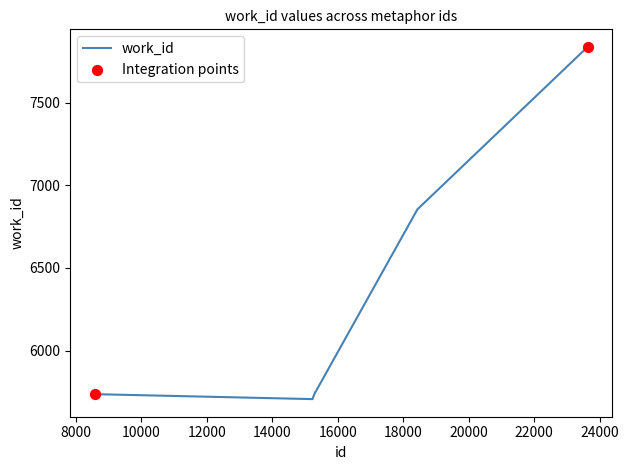

What is the minimum value shown in the chart?

5707